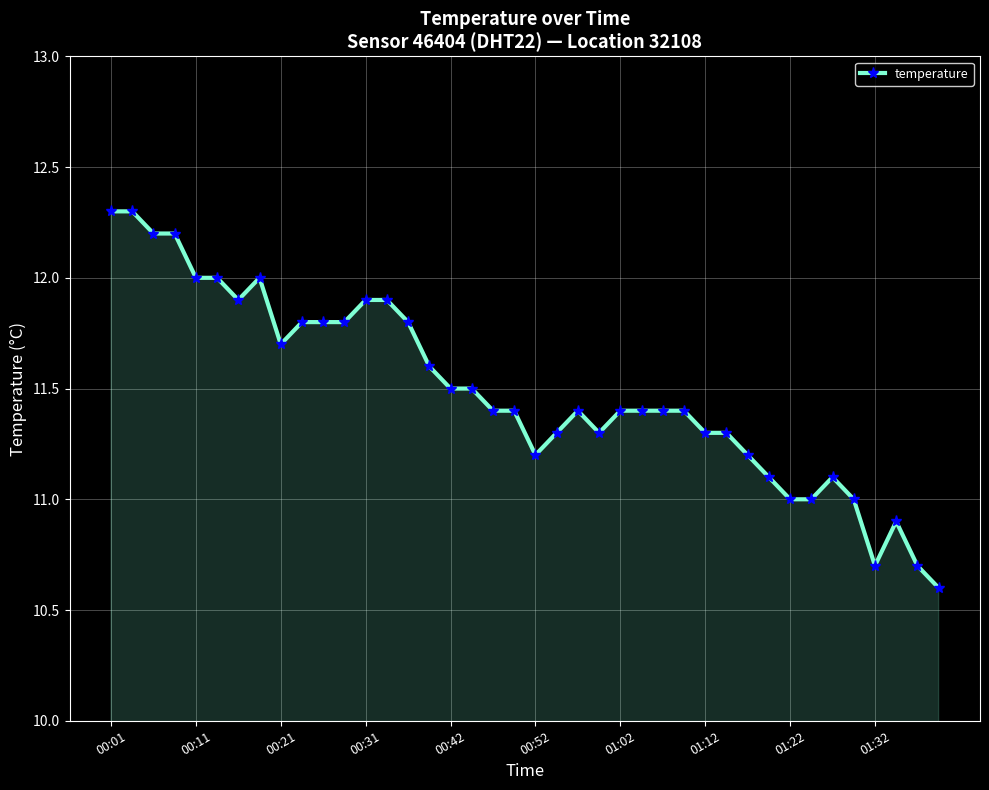

What is the smallest value displayed?

10.6